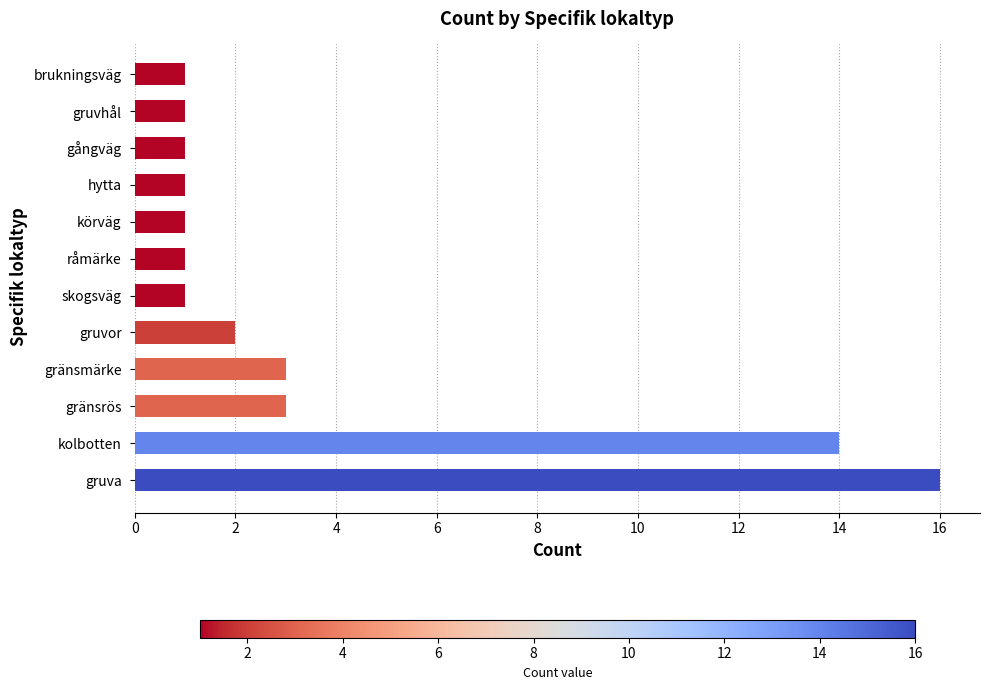

What is the average value?

4